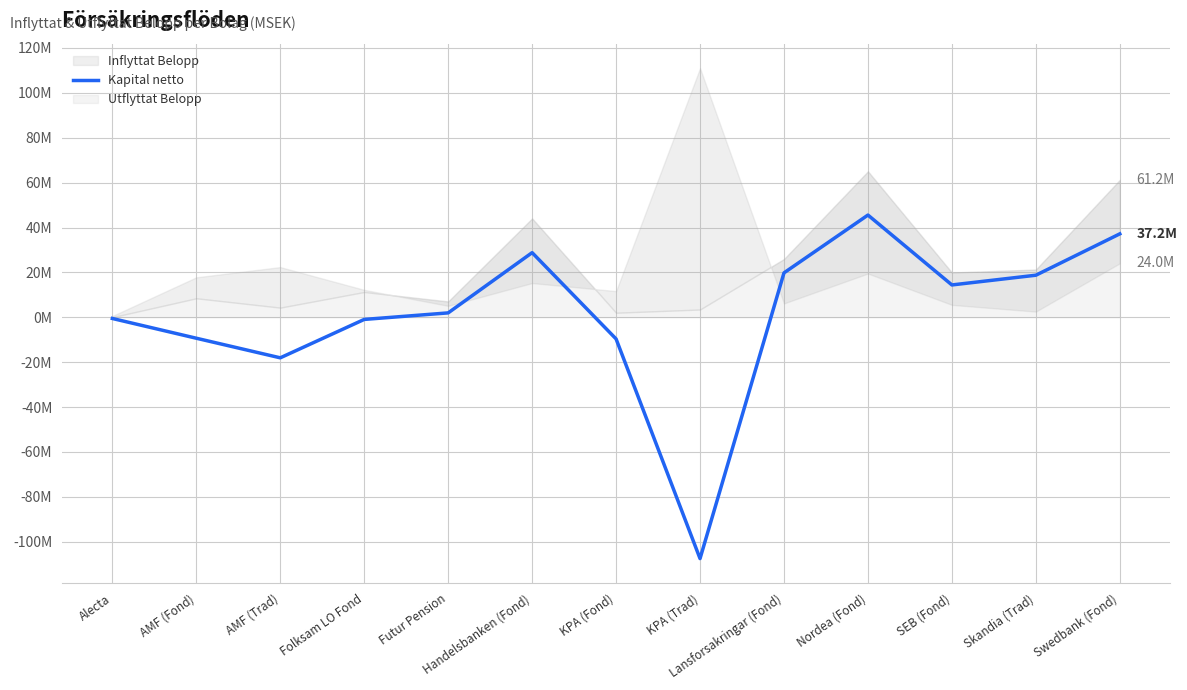

How many points are higher than both their immediate neighbors (excluding endpoints)?

2